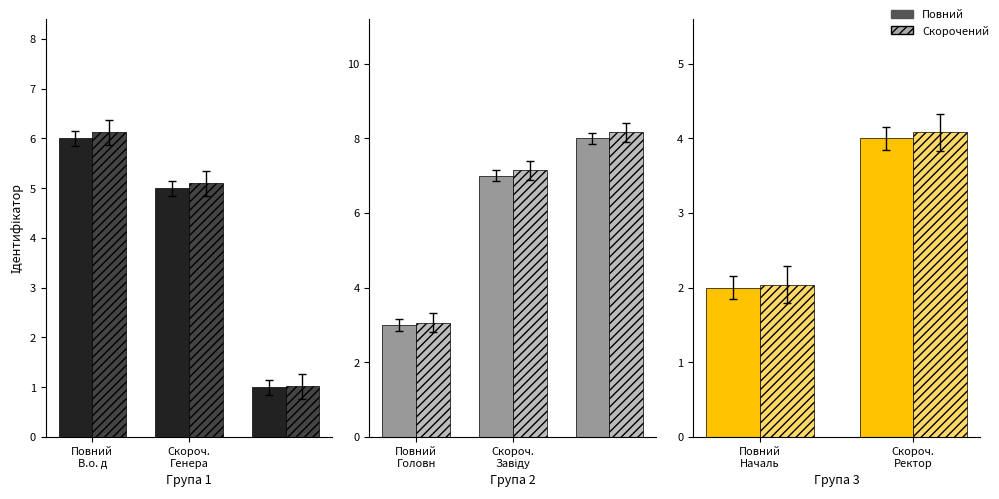

What is the average value of the Скорочений series?

3.1